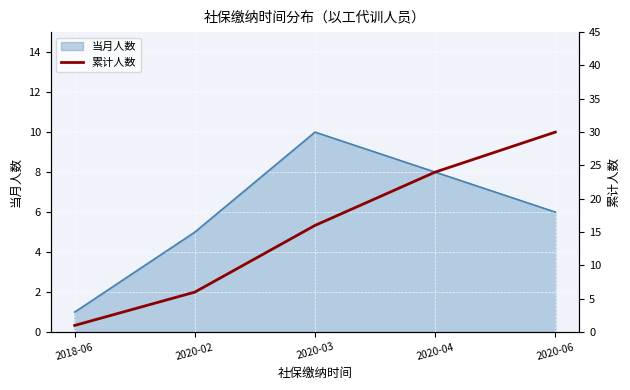

Which category has the highest value in the 当月人数 series?

2020-03